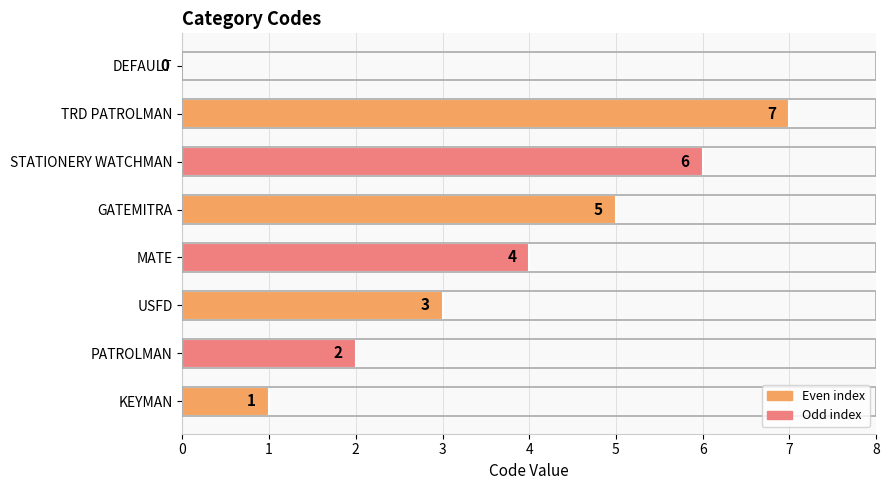

Are the bars horizontal?

Yes